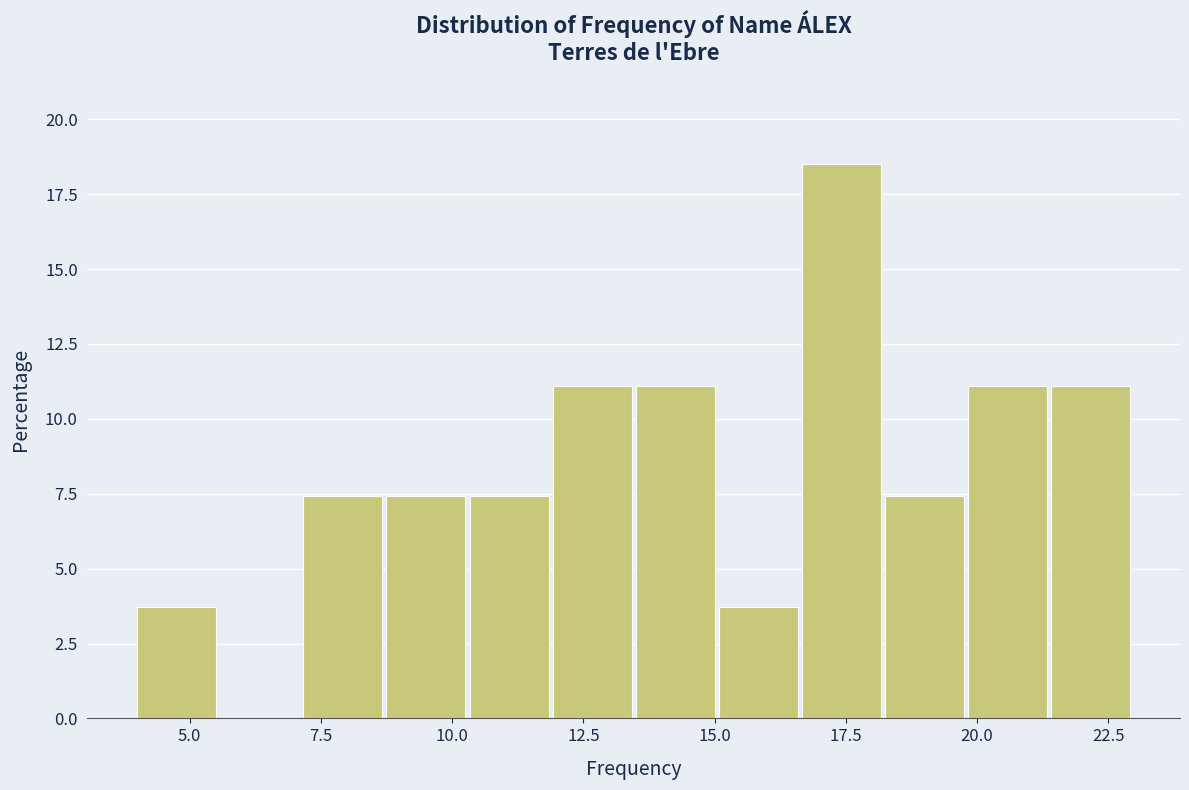

Read against the x-axis, roughly where is the centre of the tallest bar?

17.5